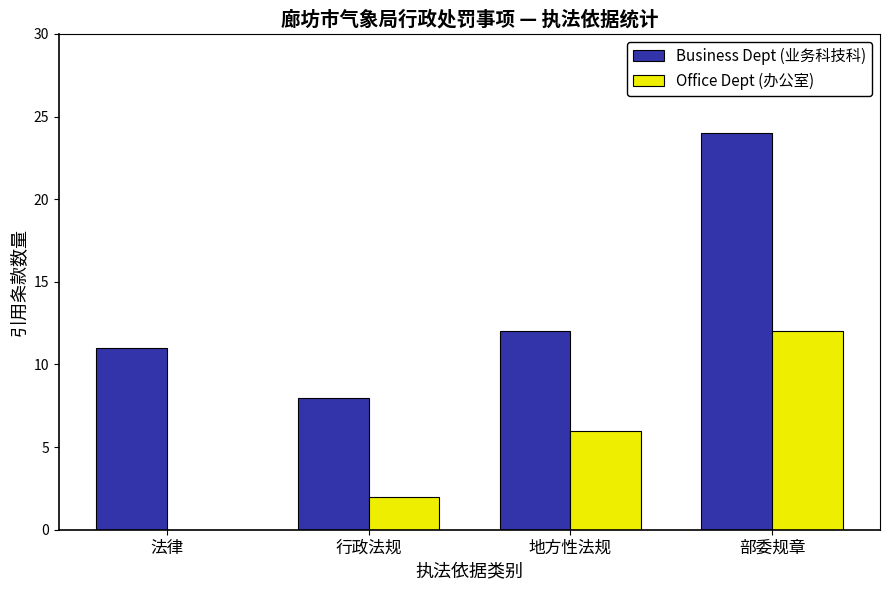

At which label does Office Dept (办公室) reach its peak?

部委规章